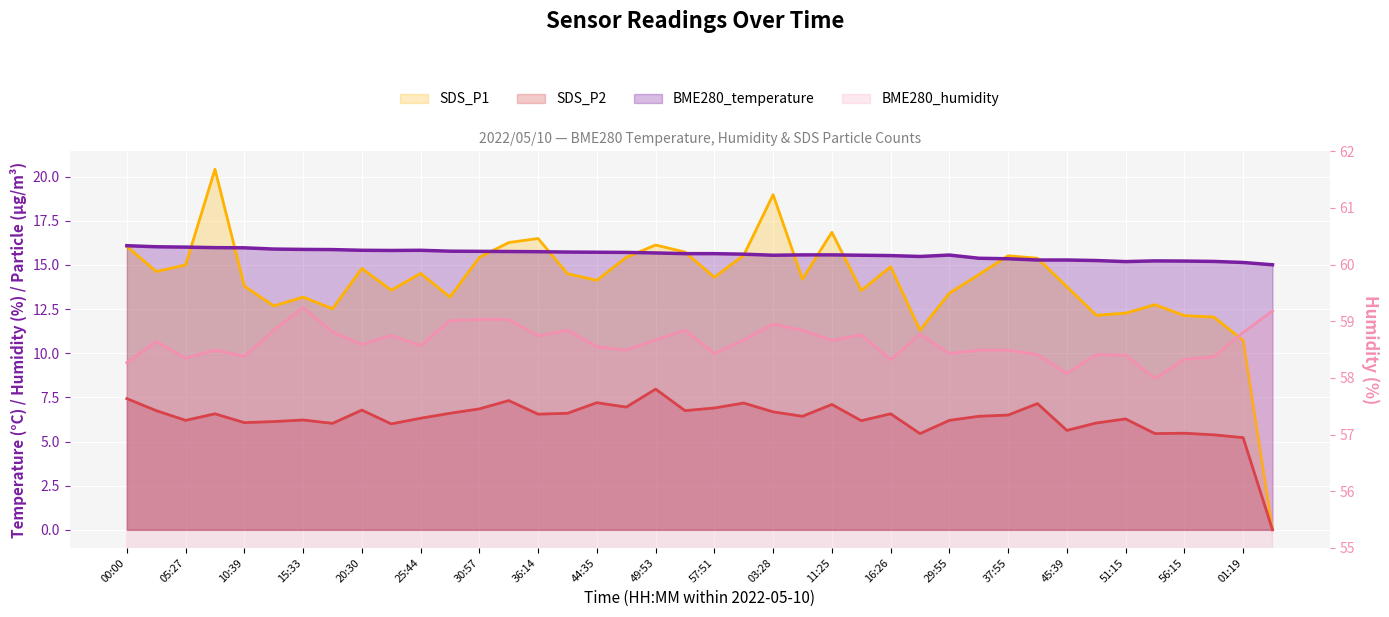

How many lines are shown in the chart?

4